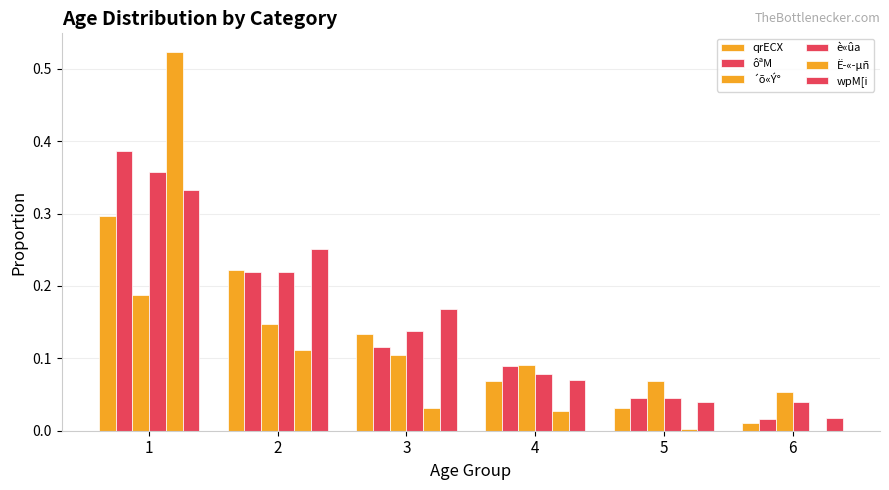

Which has a higher value, 5 or 2?

2